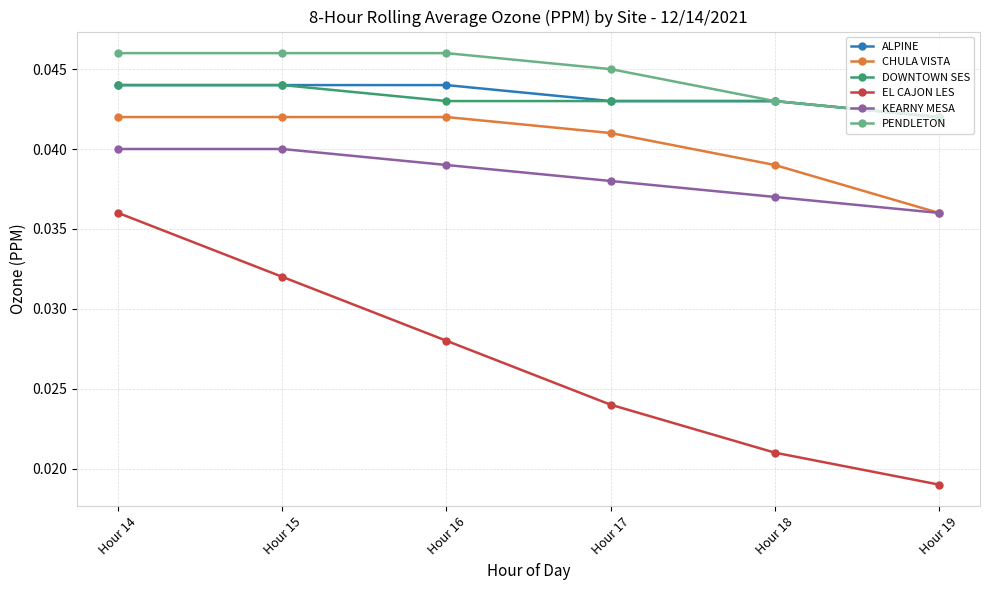

How many PENDLETON values are between 0 and 1?

6